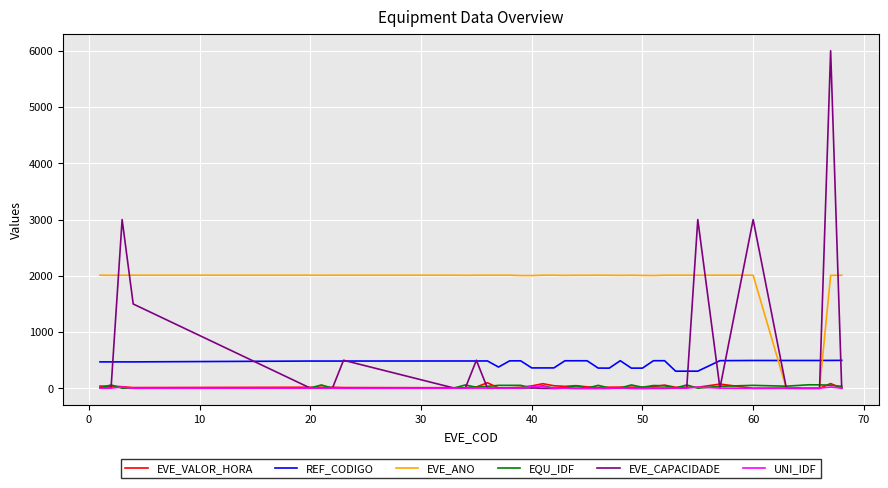

True or false: REF_CODIGO and UNI_IDF intersect in this chart.

False